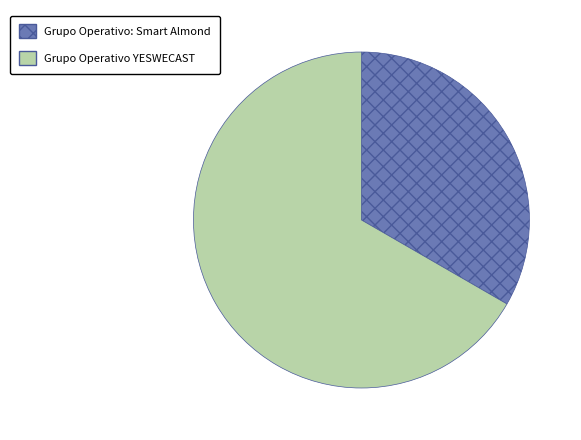

Which category has the biggest portion of the pie?

Grupo Operativo YESWECAST